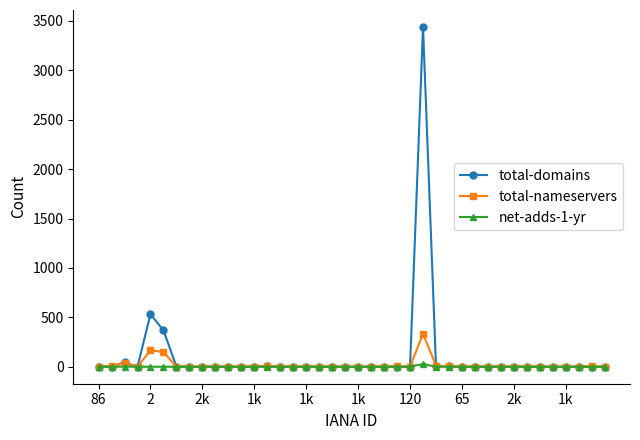

True or false: total-nameservers has more than 2 interior local peaks.

True